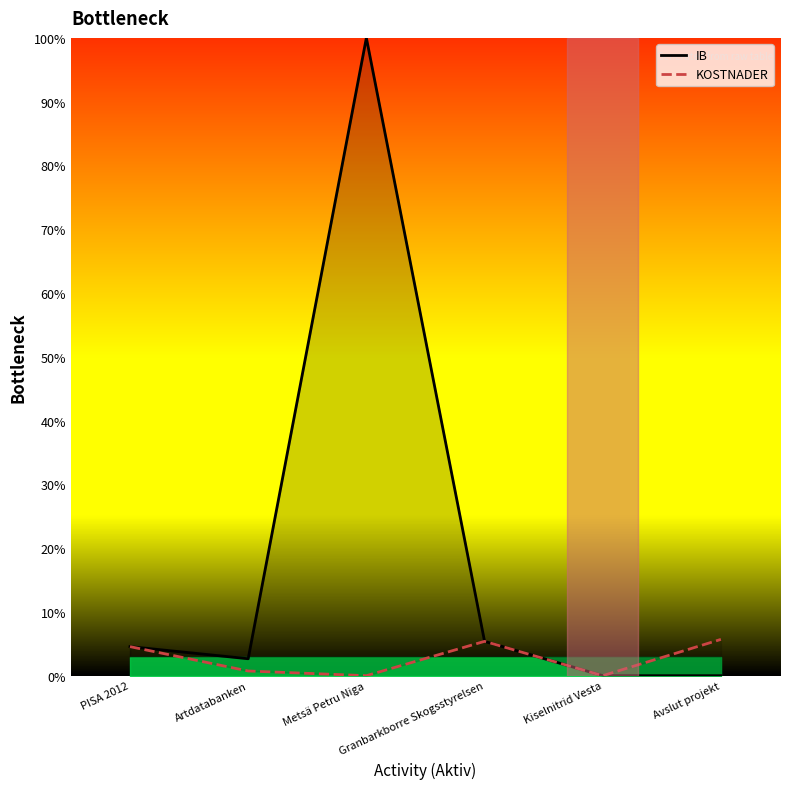

Reading right to left, transcribe all the data shown in this chart.

IB: Avslut projekt=0.0	Kiselnitrid Vesta=0.0	Granbarkborre Skogsstyrelsen=5.4	Metsä Petru Niga=100.0	Artdatabanken=2.7	PISA 2012=4.6
KOSTNADER: Avslut projekt=5.7	Kiselnitrid Vesta=0.0	Granbarkborre Skogsstyrelsen=5.4	Metsä Petru Niga=0.0	Artdatabanken=0.7	PISA 2012=4.6